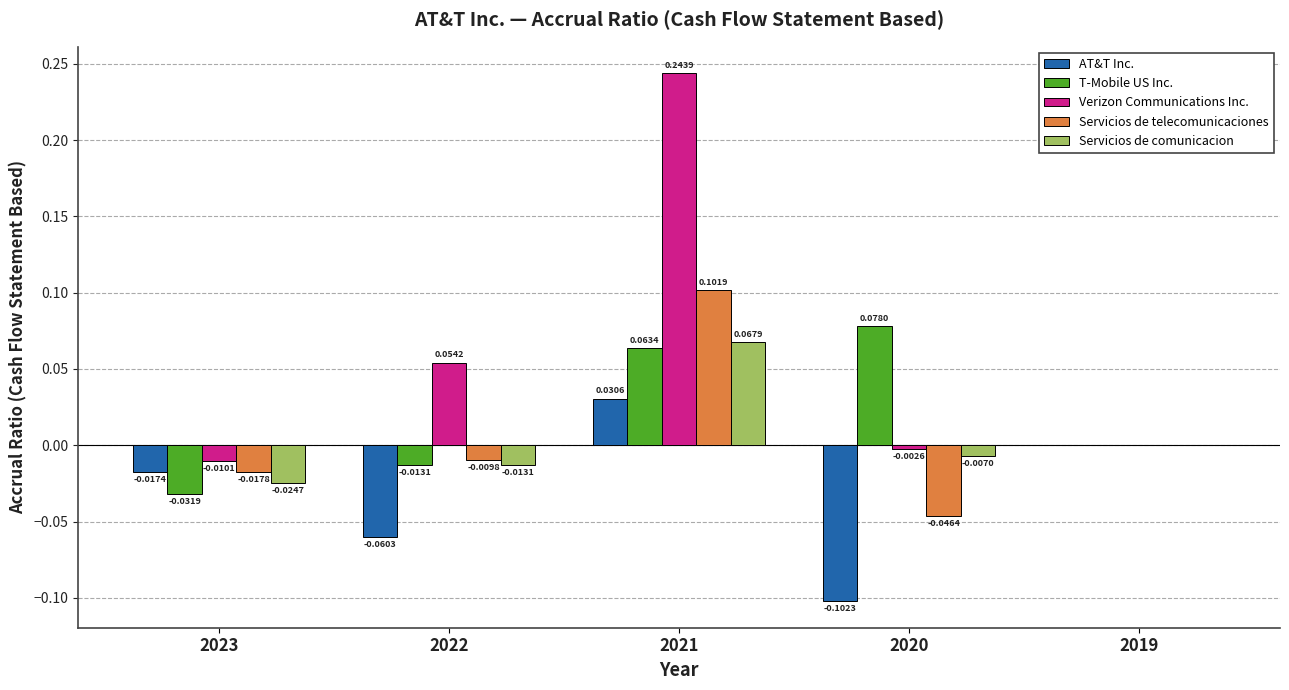

Between 2022 and 2019, which series saw the biggest shift?

AT&T Inc.